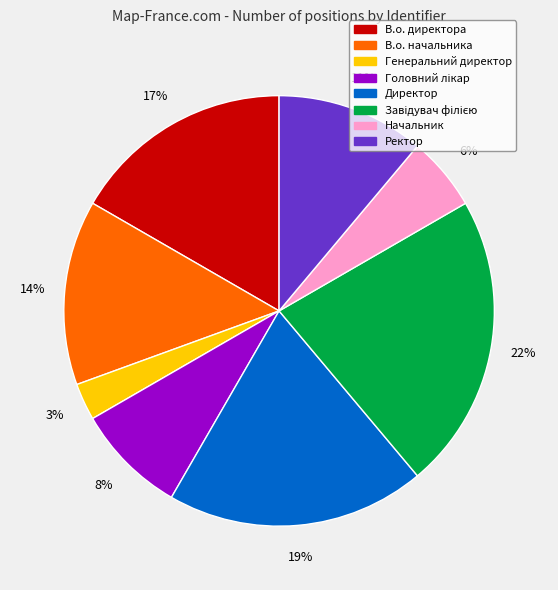

Count the number of slices in the pie.

8